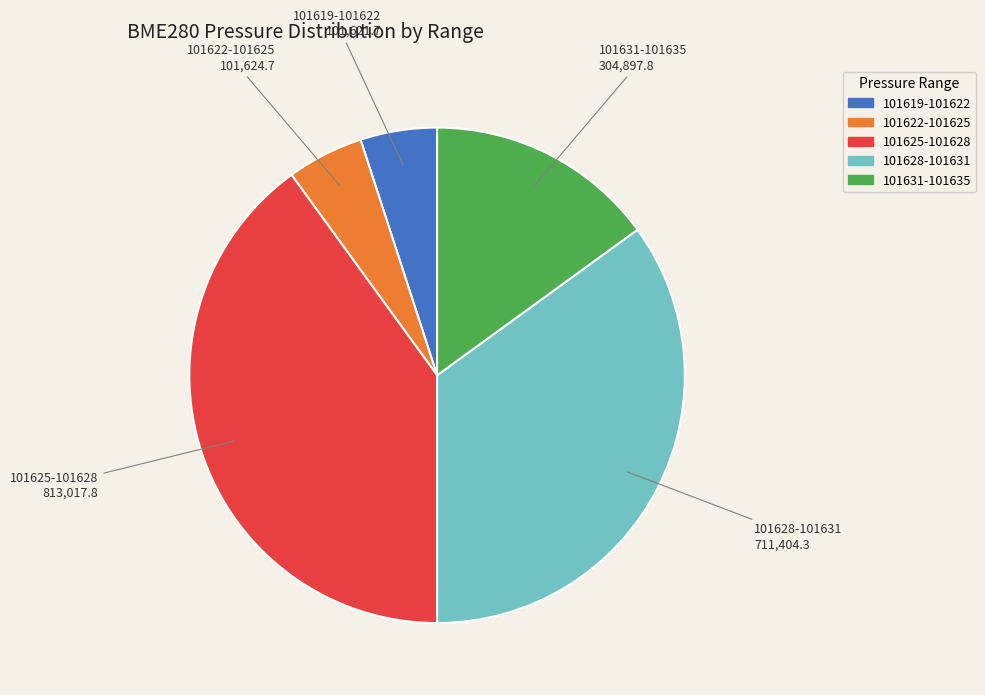

Is there any slice that represents more than half of the pie?

No